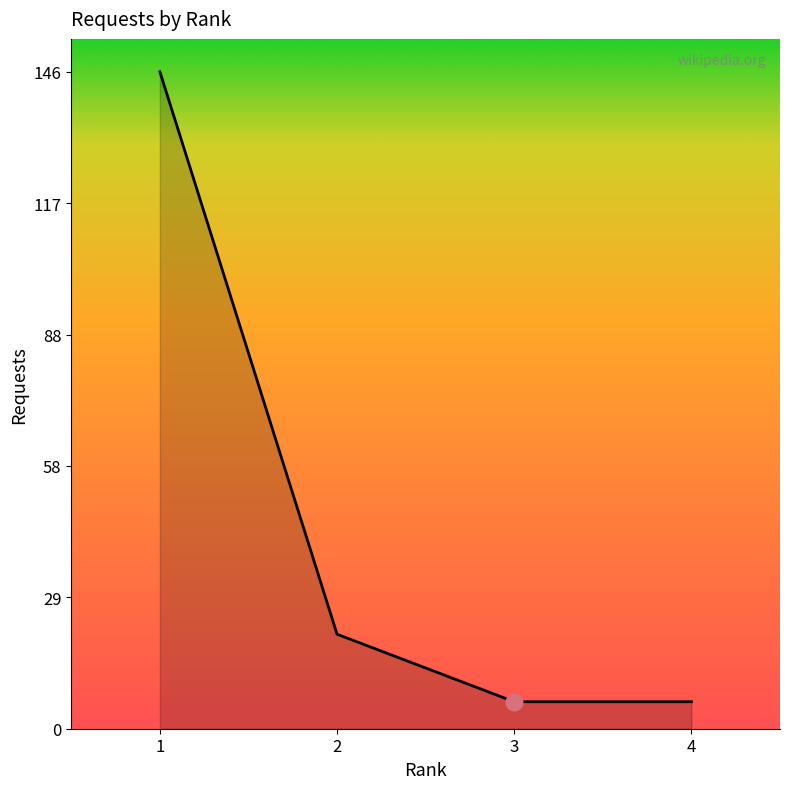

What is the change in value from 1 to 2?

-125